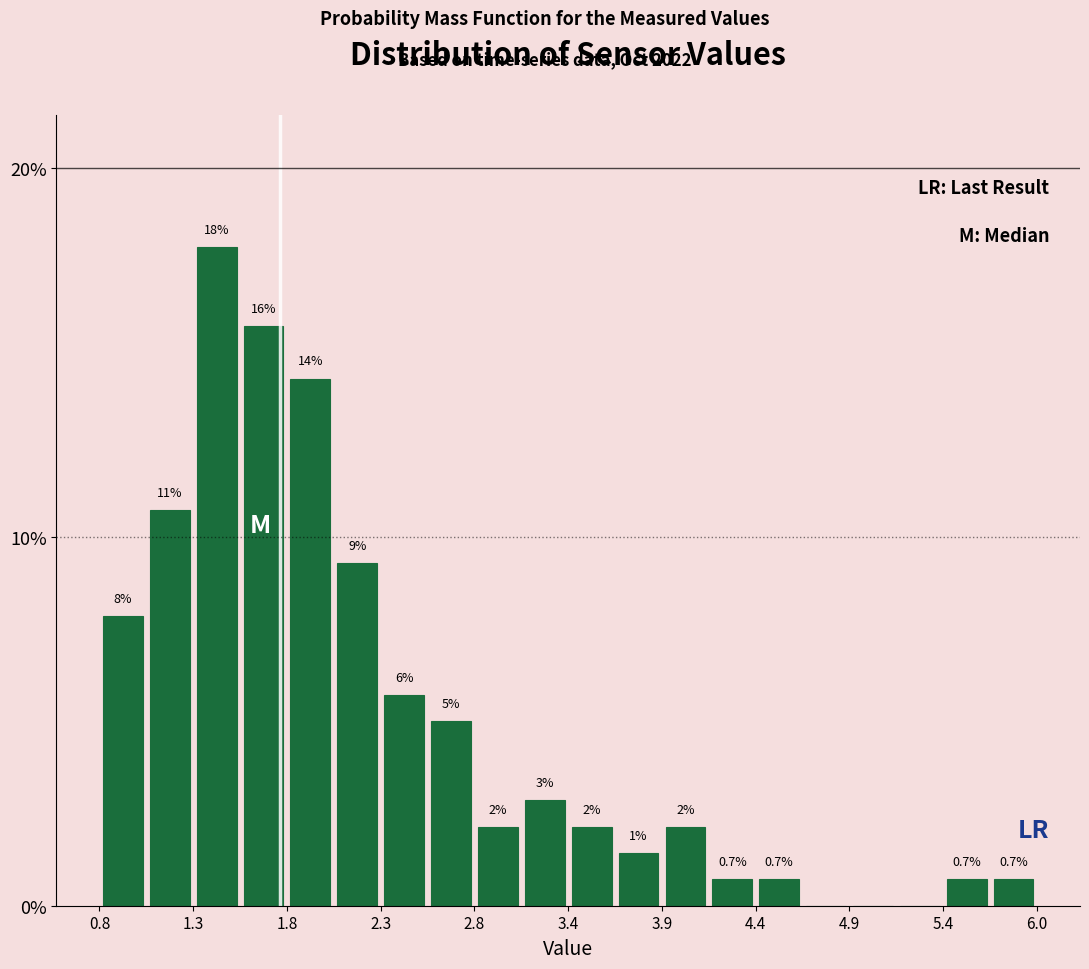

Around what value on the x-axis is the tallest bar? Give the approximate position of its centre, as read against the axis.

1.4